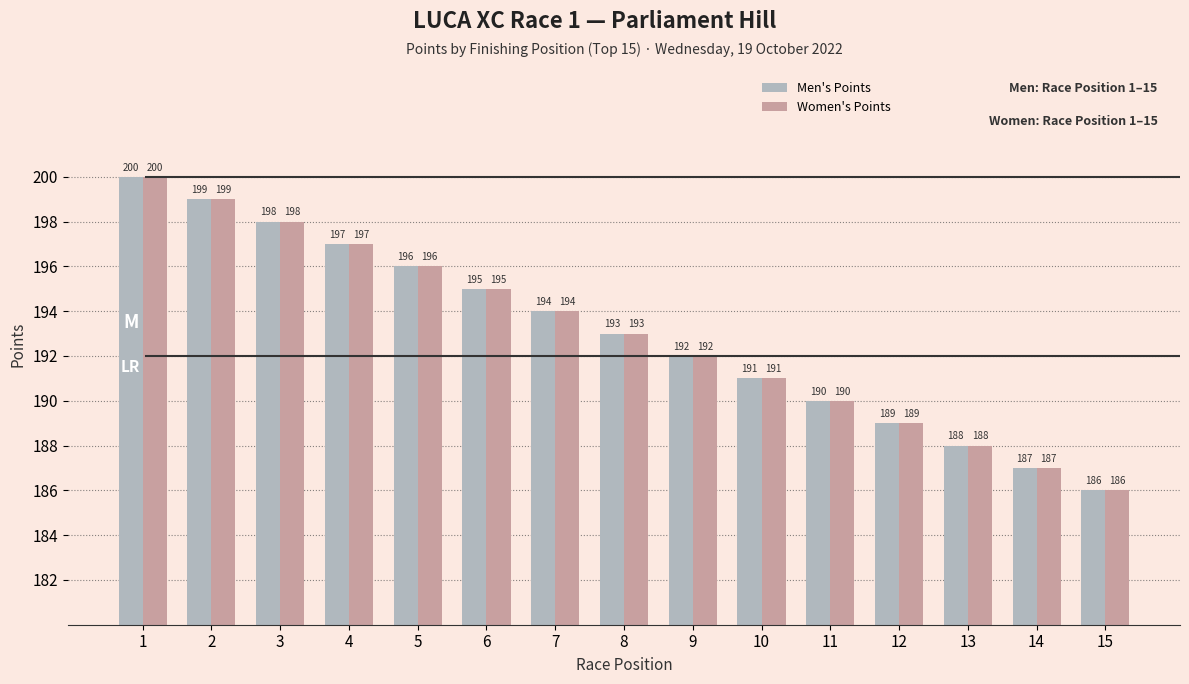

How many data points in Men's Points are less than 193?

7